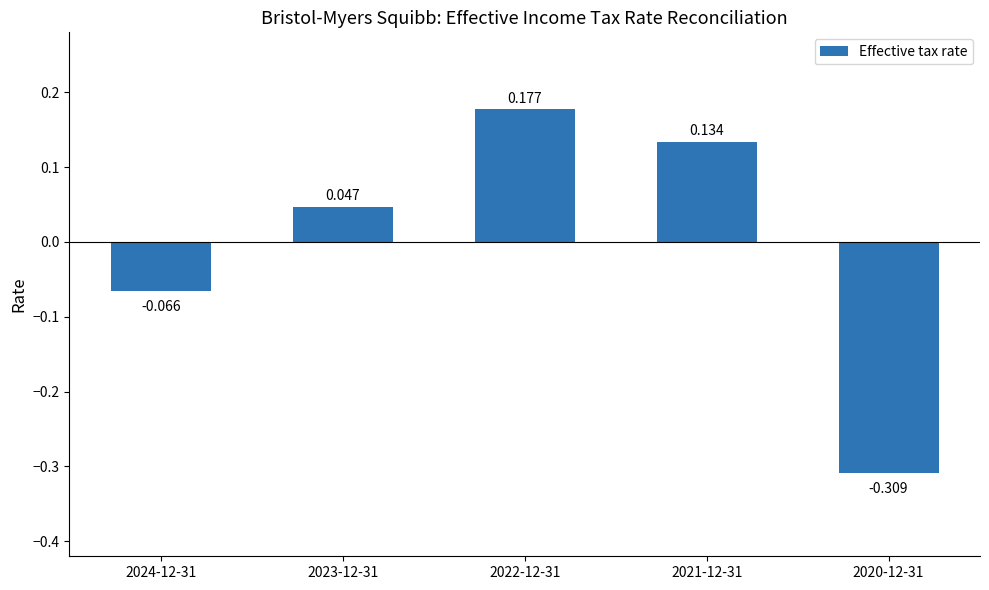

What is the sum of the values at 2020-12-31 and 2022-12-31?

-0.1